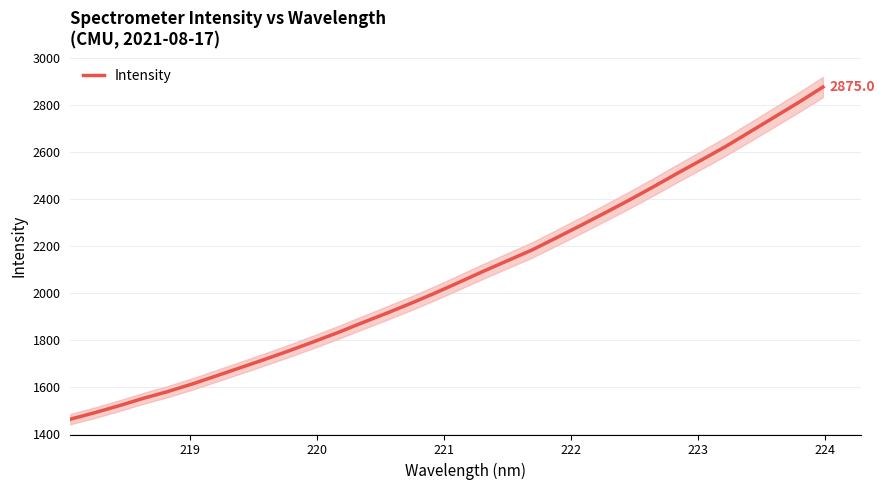

What is the sum of all values?

66343.5